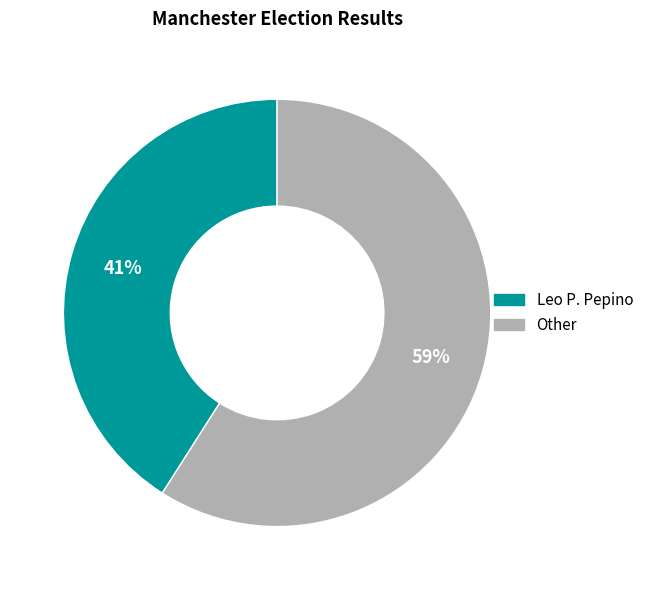

Which slice is the largest?

Other